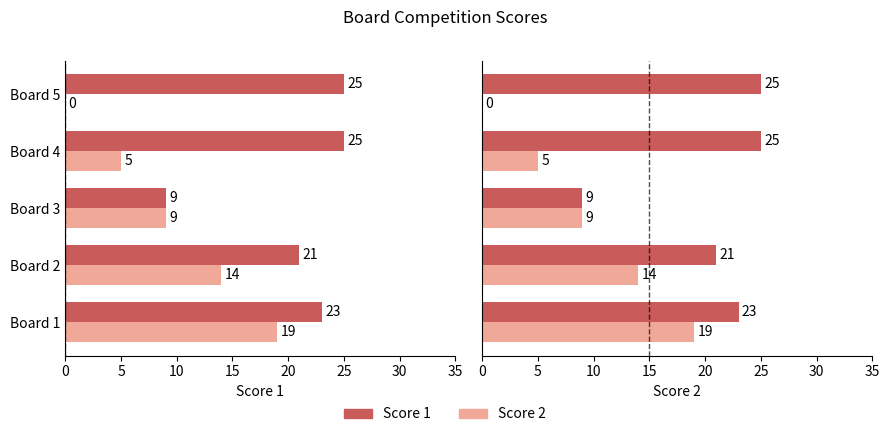

What is the sum of the Score 2 values at Board 3 and Board 1?

28